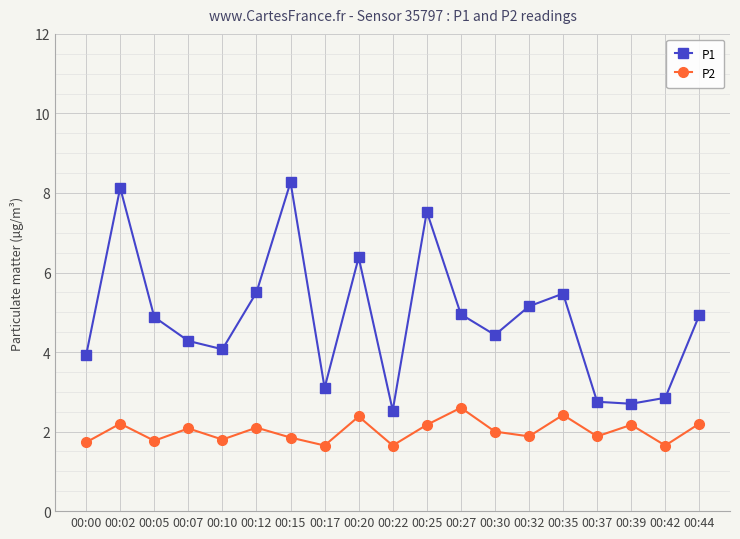

The value of P2 at 00:02 is 3.5. True or false?

False